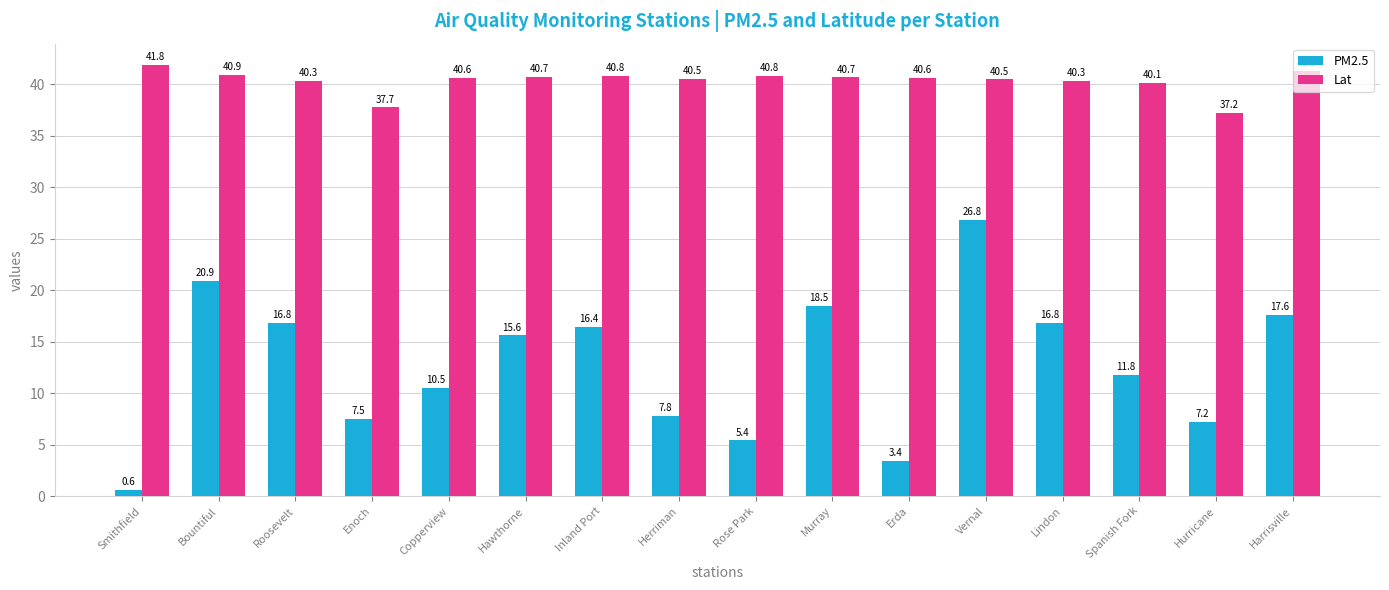

Which category has the highest value across all series?

Smithfield